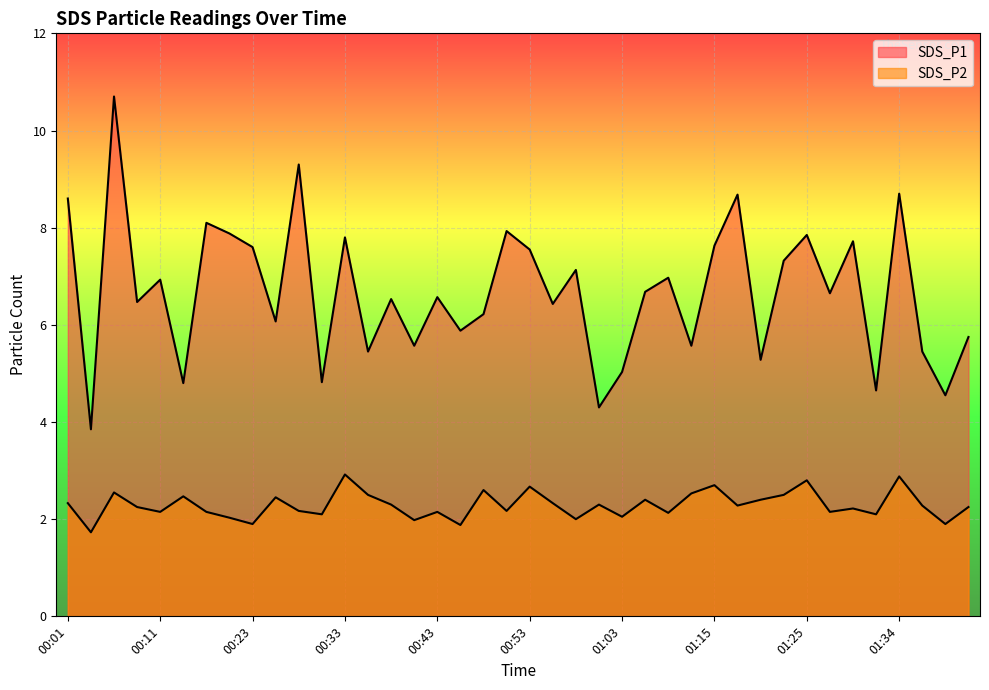

What is the lowest value of the SDS_P1 series?

3.9